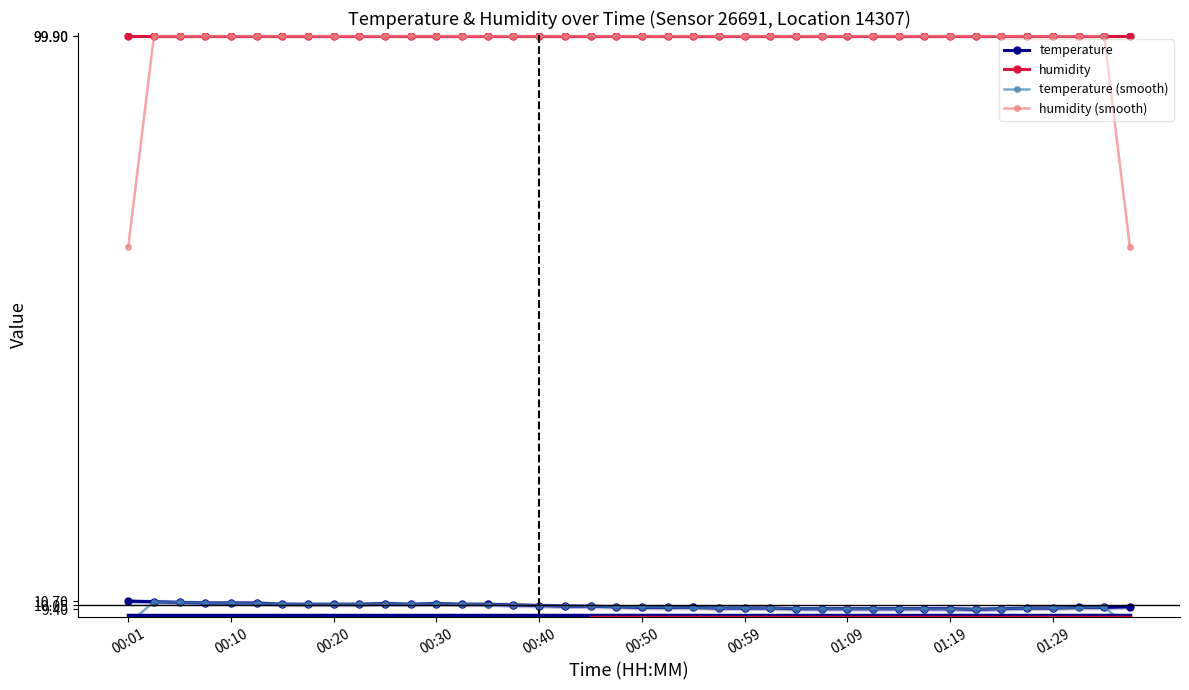

The value of humidity at 17 is 66.1. True or false?

False